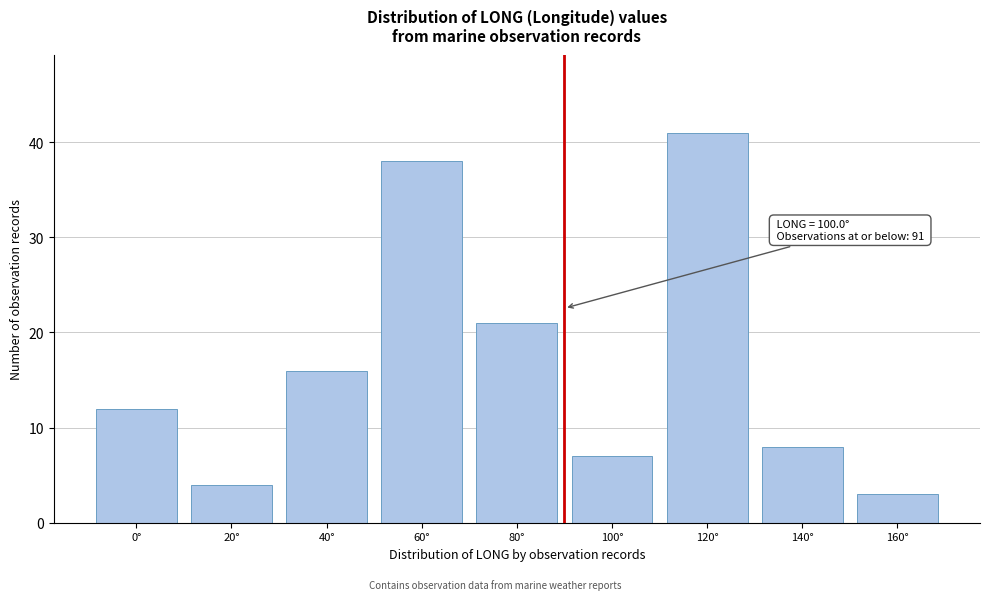

Reading left to right, list all the values displayed in this chart.

0°=12	20°=4	40°=16	60°=38	80°=21	100°=7	120°=41	140°=8	160°=3